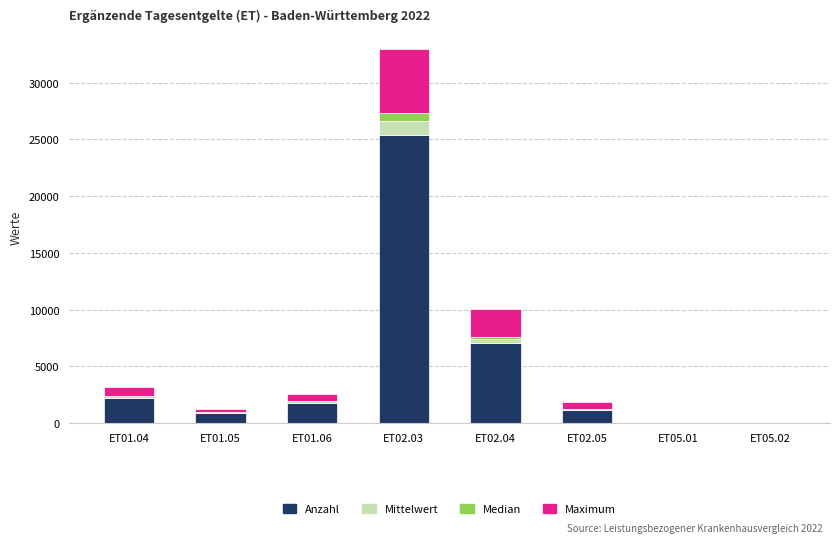

What is the sum of all Anzahl values?

38577.0